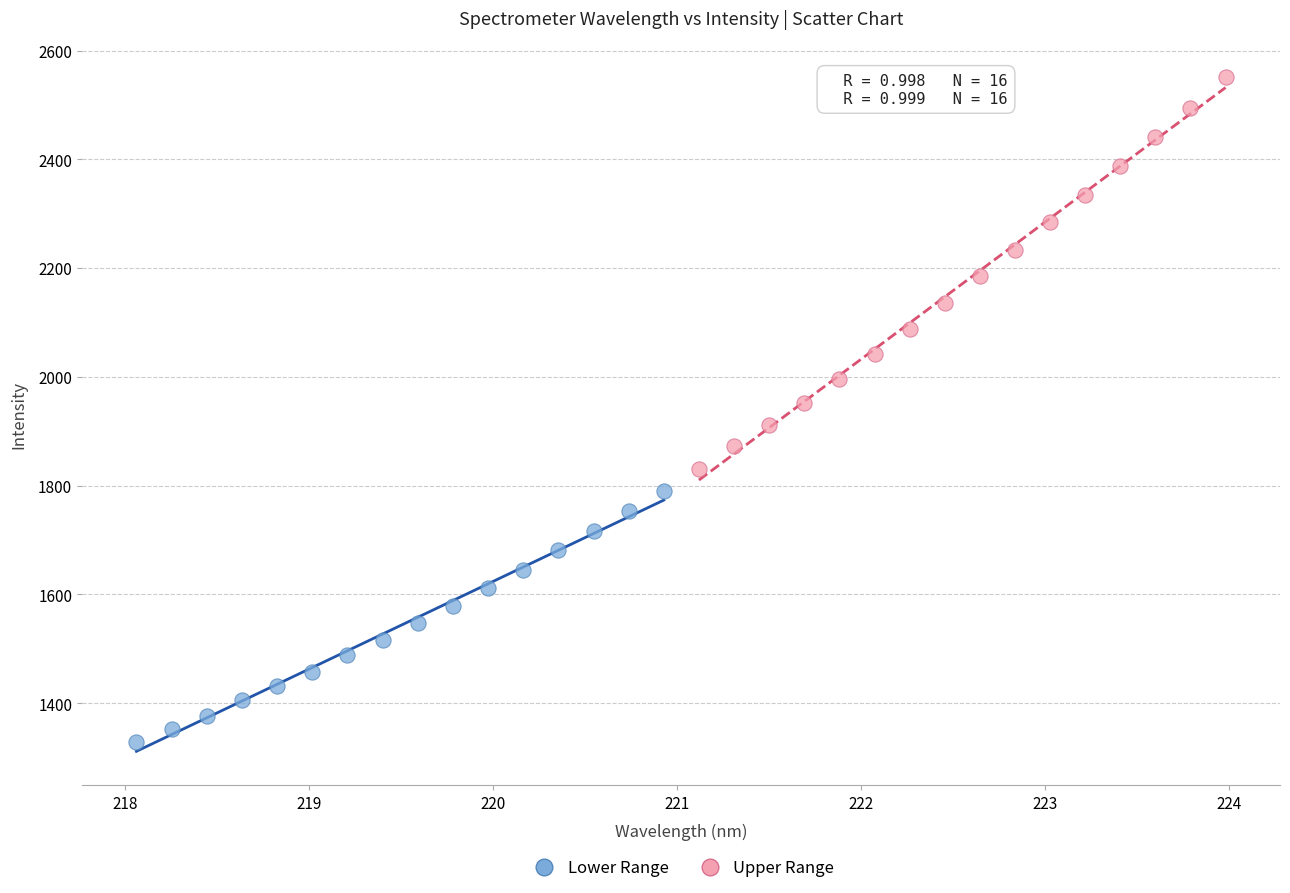

Which series has the widest spread of Y values?

Upper Range